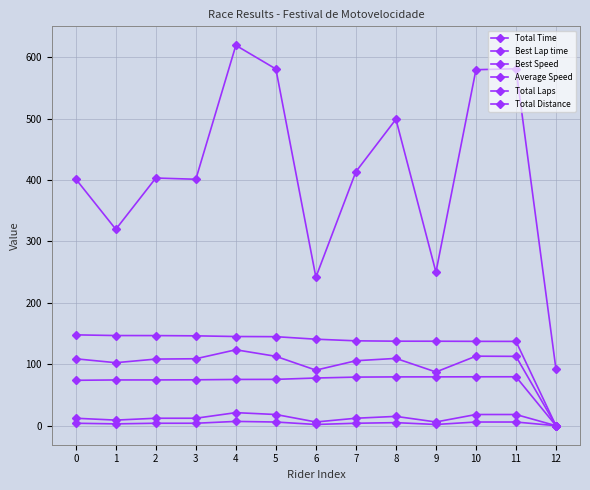

True or false: Best Speed and Total Laps cross at least once.

False